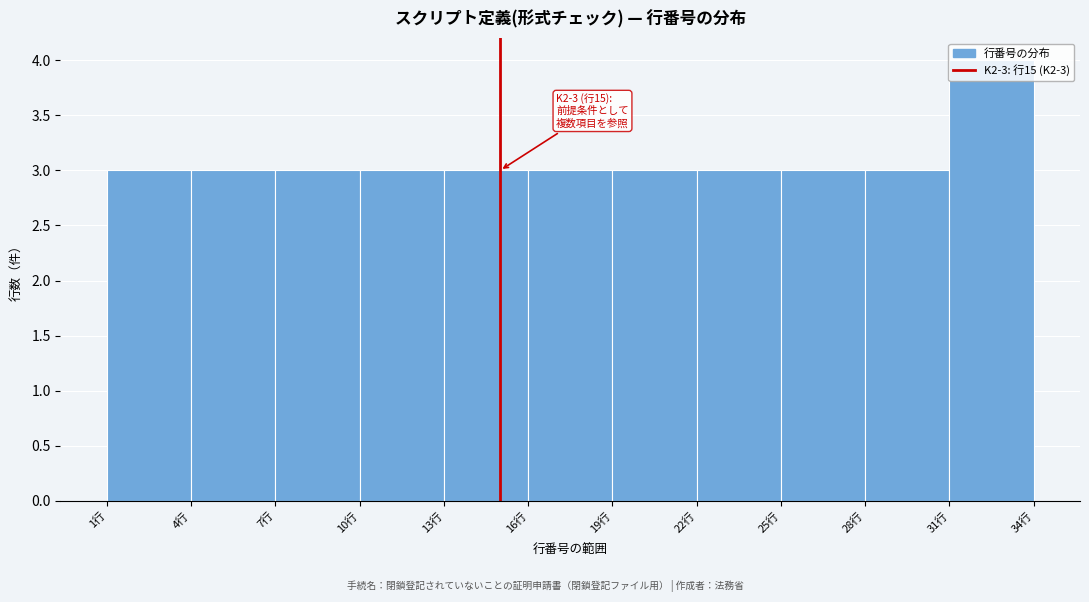

Which range on the x-axis has the tallest bar?

31 to 34